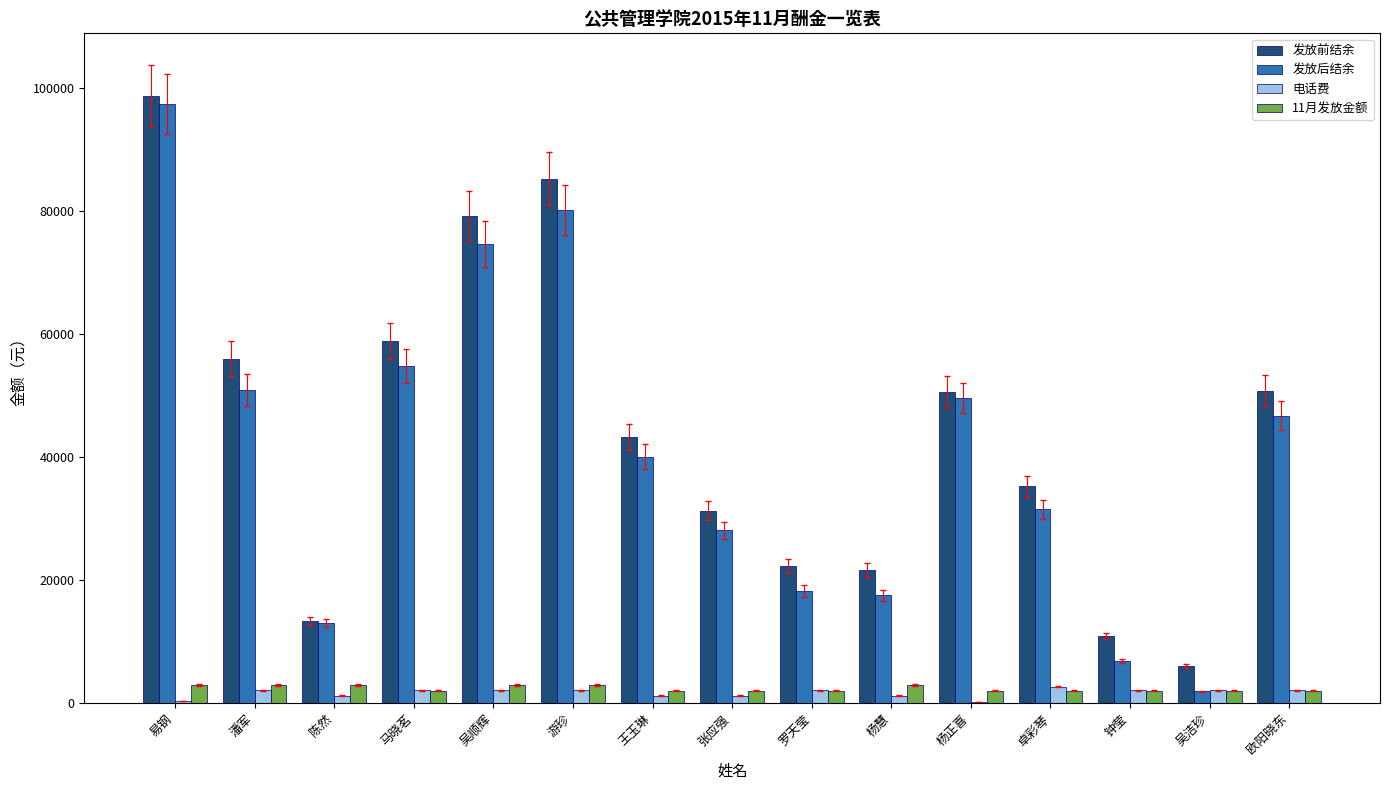

What is the maximum value for 发放前结余?

98761.2